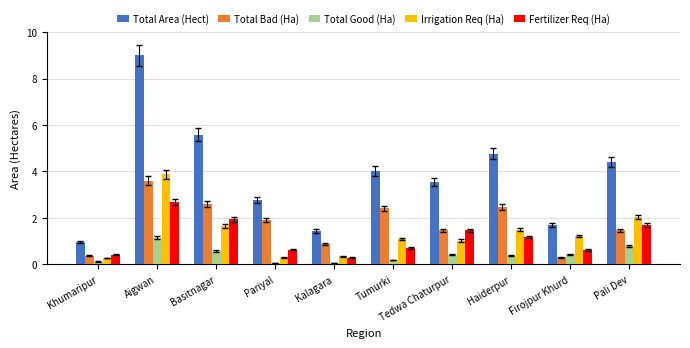

Is it true that Total Area (Hect) equals 1.5 at Tumurki?

False